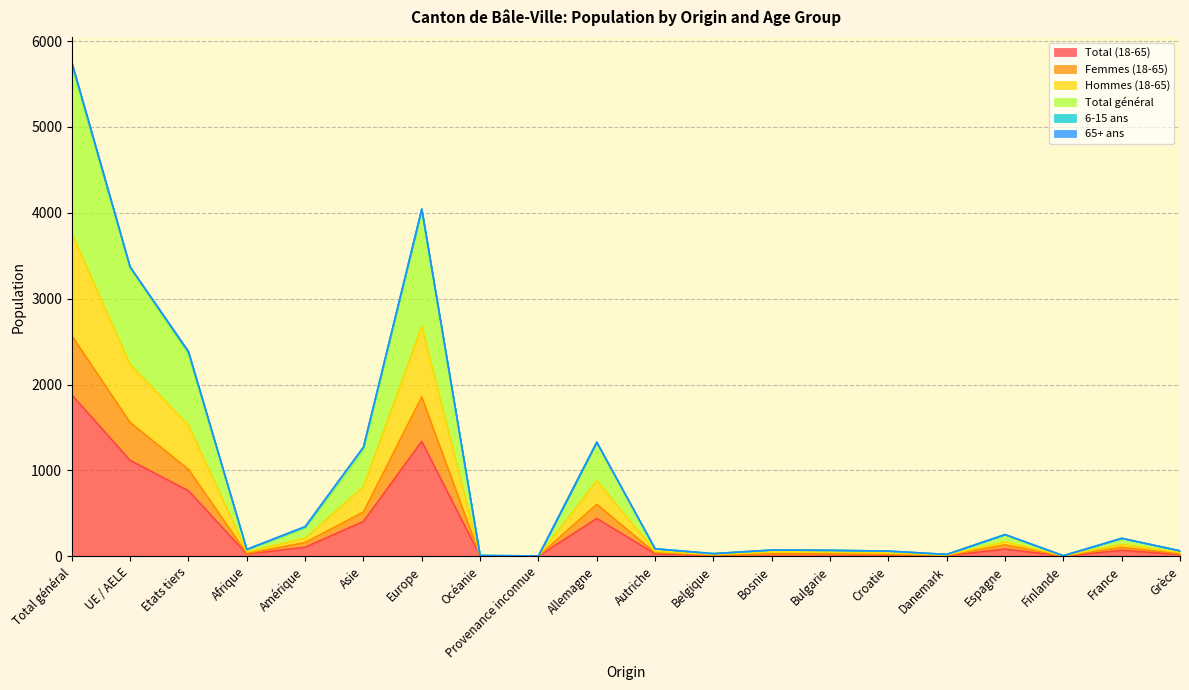

Rank the categories by Femmes (18-65) value from highest to lowest.

Total général, Europe, UE / AELE, Etats tiers, Allemagne, Asie, Amérique, Espagne, France, Autriche, Afrique, Grèce, Bosnie, Bulgarie, Croatie, Belgique, Danemark, Océanie, Finlande, Provenance inconnue